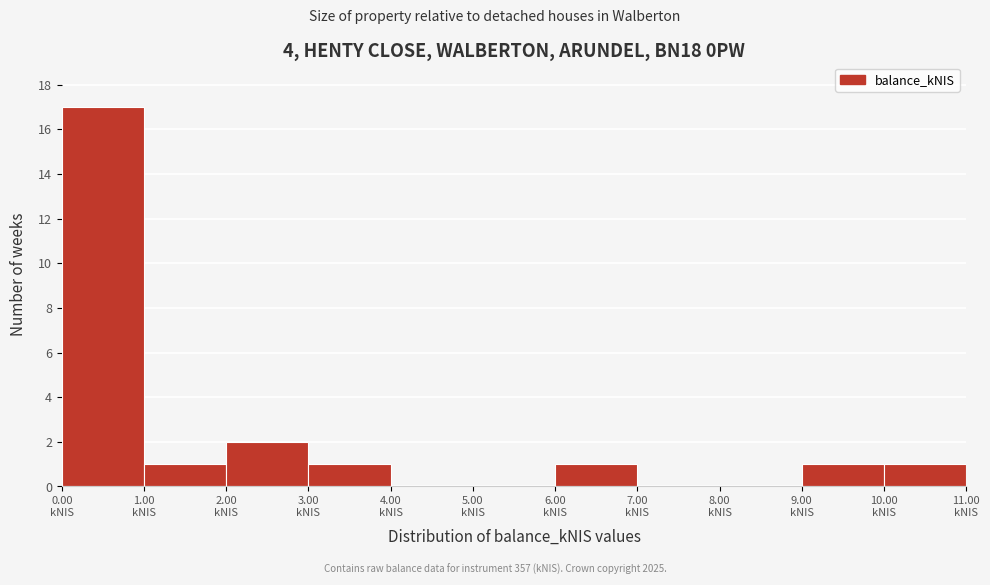

Reading left to right, list every bar in this chart as the range it spans on the x-axis followed by its height. The values are not printed on the chart, so give them approximately, as read against the axis.

0 to 1: 17
1 to 2: 1
2 to 3: 2
3 to 4: 1
4 to 5: 0
5 to 6: 0
6 to 7: 1
7 to 8: 0
8 to 9: 0
9 to 10: 1
10 to 11: 1